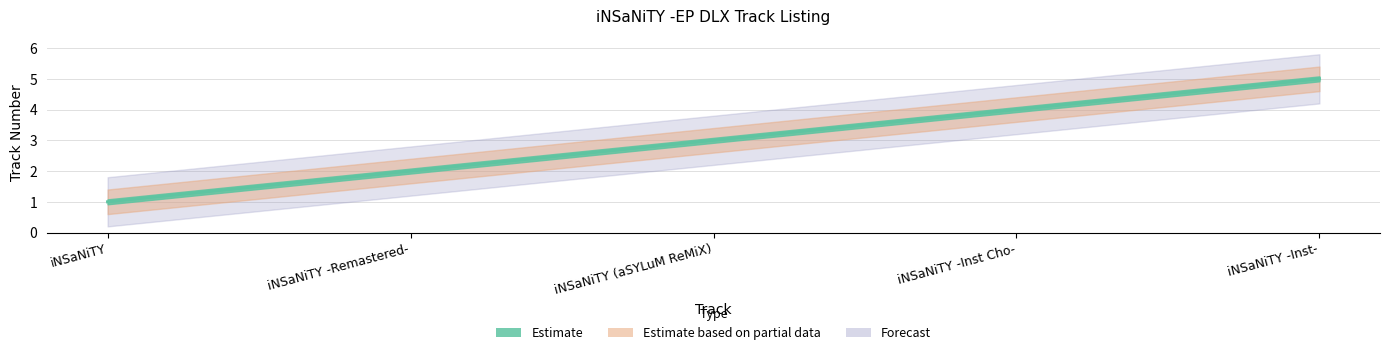

What value does the data have at iNSaNiTY -Inst Cho-?

4